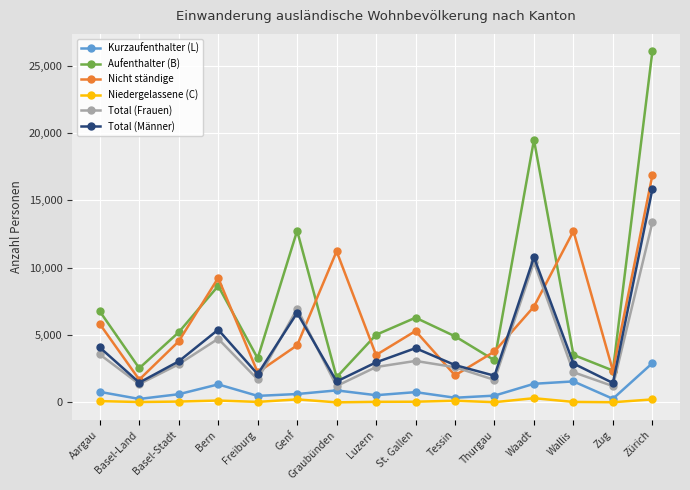

True or false: Kurzaufenthalter (L) and Aufenthalter (B) cross at least once.

False